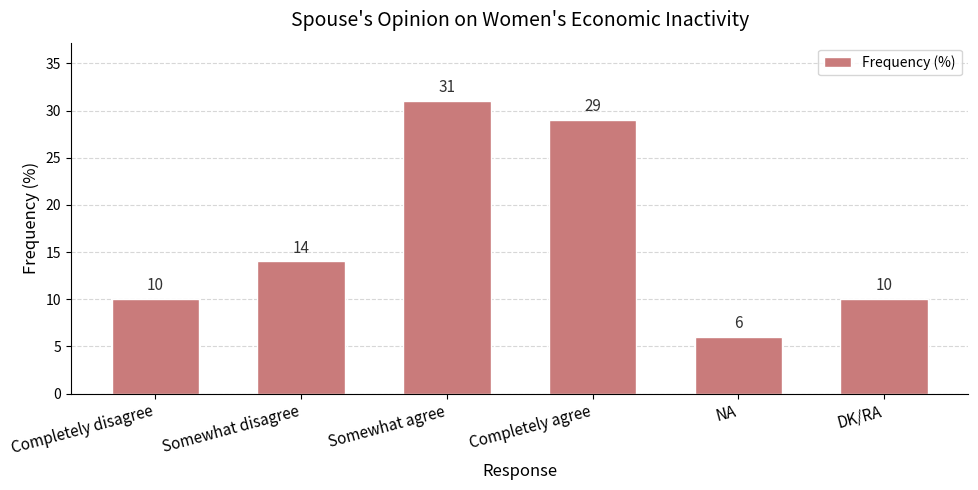

Does the chart contain stacked bars?

No